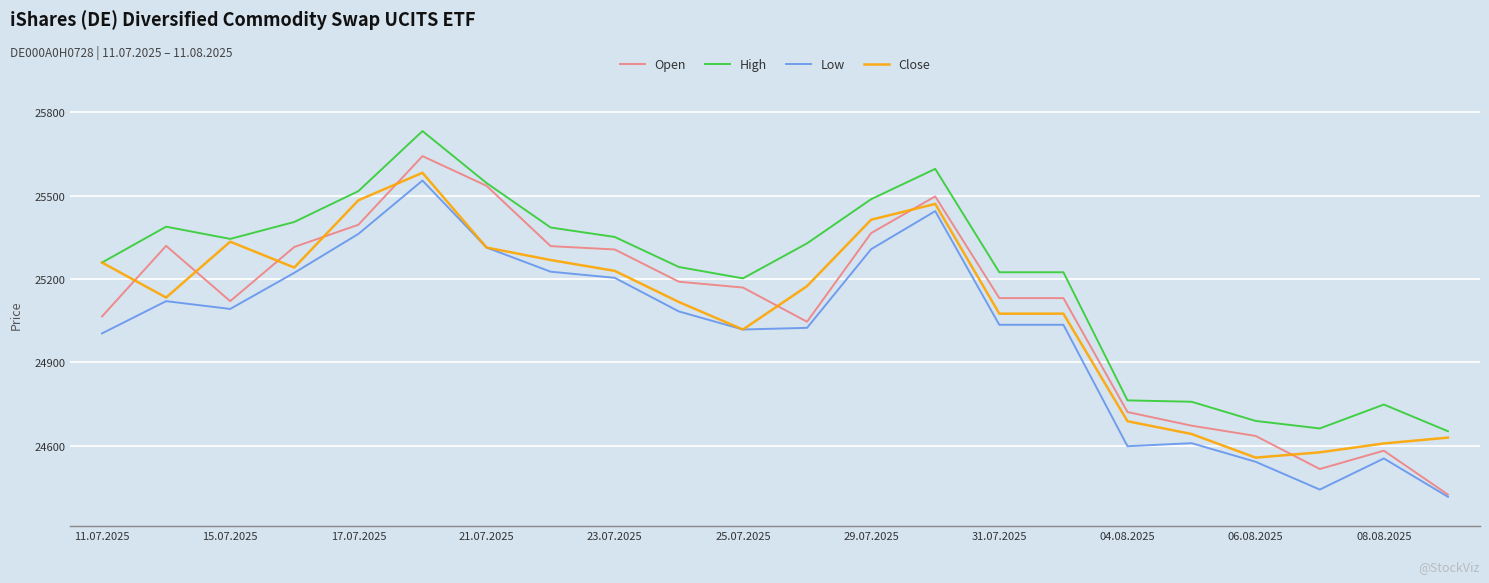

True or false: Low and High intersect in this chart.

False